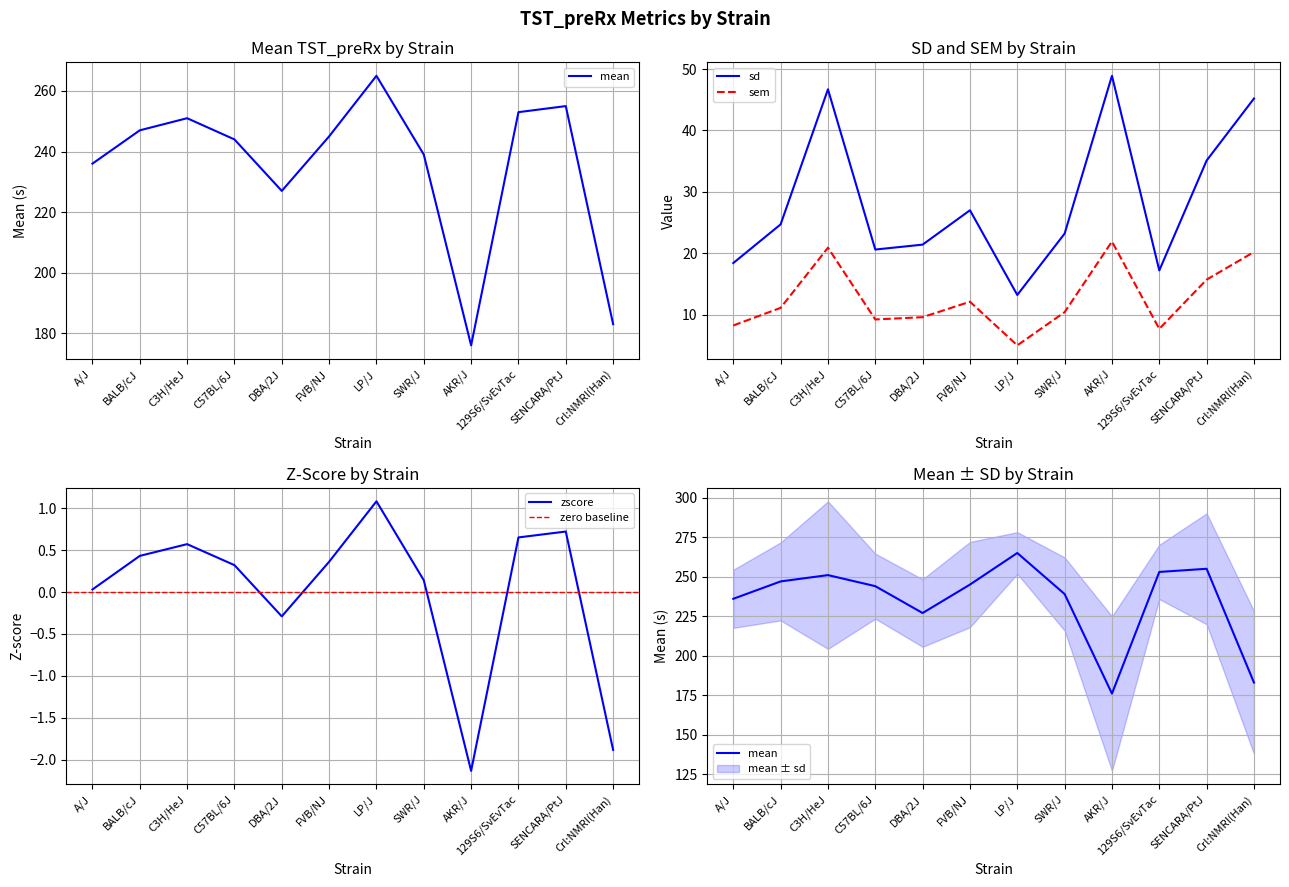

Reading left to right, what are all the values shown in this chart?

mean: 236.0	247.0	251.0	244.0	227.0	245.0	265.0	239.0	176.0	253.0	255.0	183.0
sd: 18.4	24.7	46.7	20.6	21.4	27.0	13.2	23.2	48.9	17.2	35.1	45.2
sem: 8.2	11.1	20.9	9.2	9.6	12.1	5.0	10.4	21.9	7.7	15.7	20.2
zscore: 0.0	0.4	0.6	0.3	-0.3	0.4	1.1	0.1	-2.1	0.7	0.7	-1.9